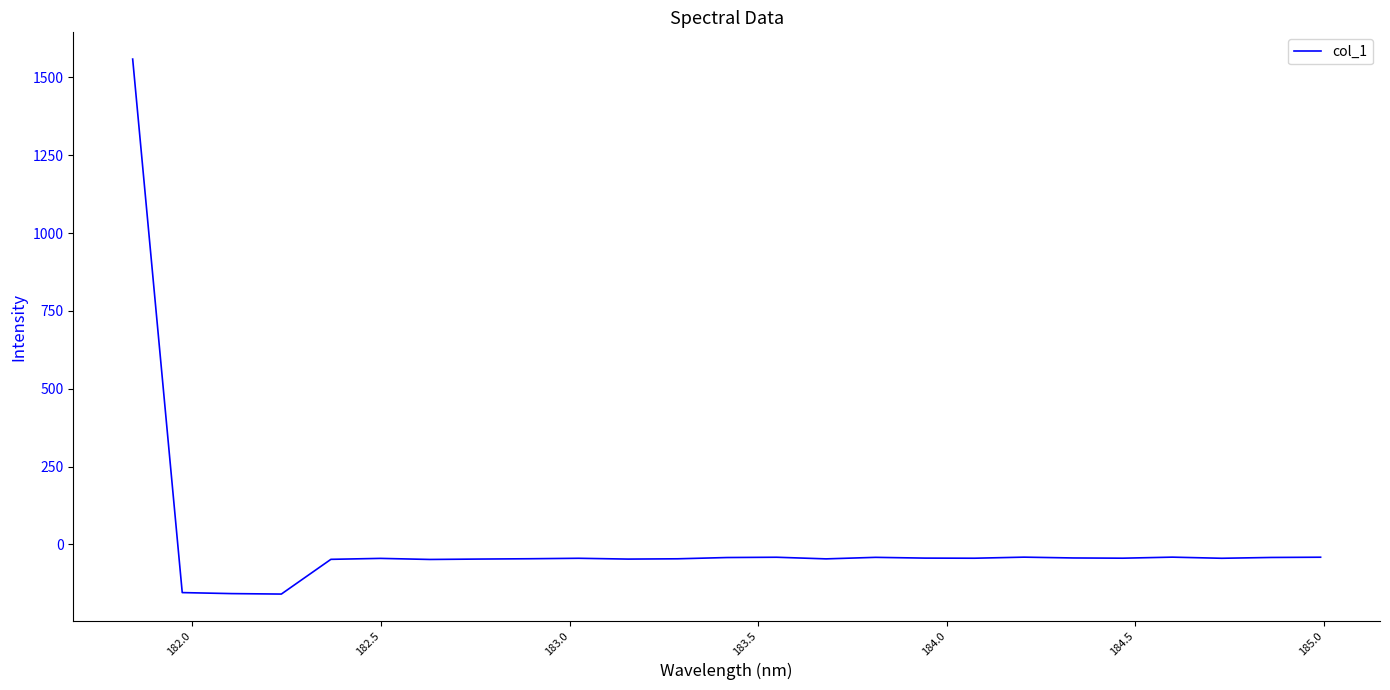

What is the smallest value displayed?

-159.5